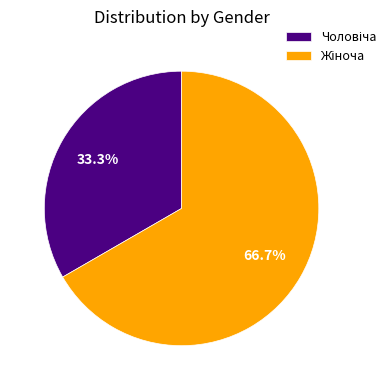

Count the number of slices in the pie.

2